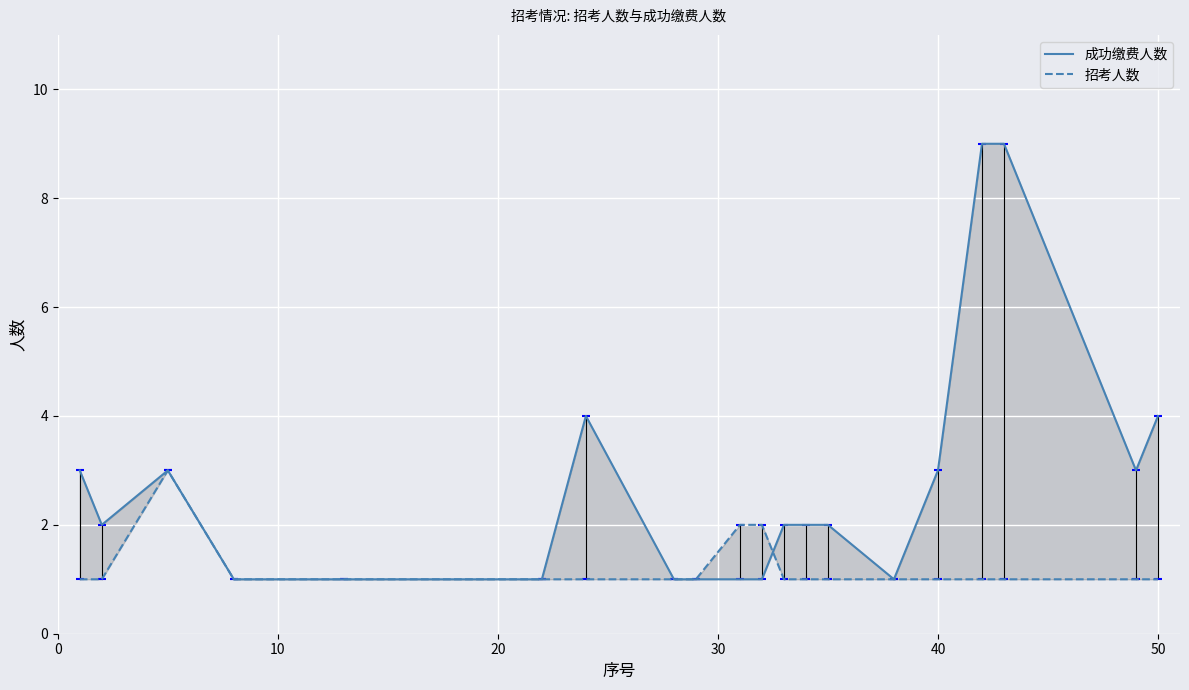

Reading left to right, transcribe all the data shown in this chart.

成功缴费人数: 3	2	3	1	1	1	4	1	1	1	1	2	2	2	1	3	9	9	3	4
招考人数: 1	1	3	1	1	1	1	1	1	2	2	1	1	1	1	1	1	1	1	1